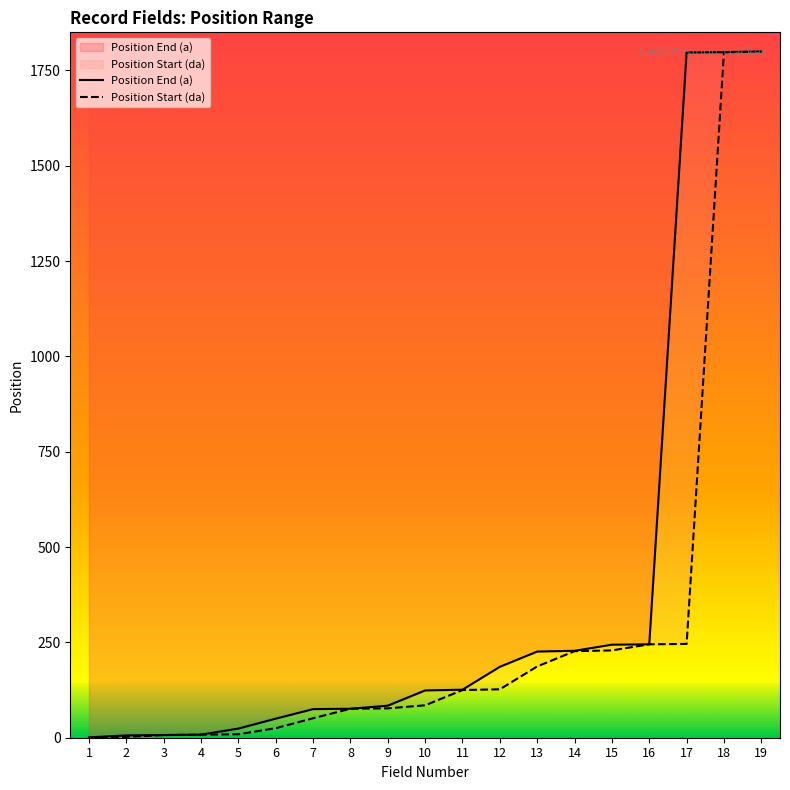

At which category does the chart reach its peak across all series?

19